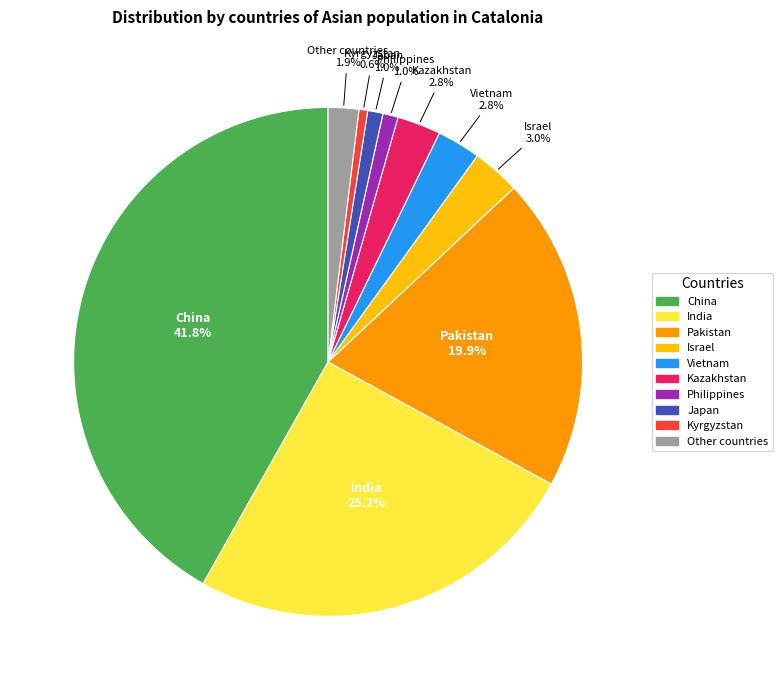

How many segments does this pie chart have?

10